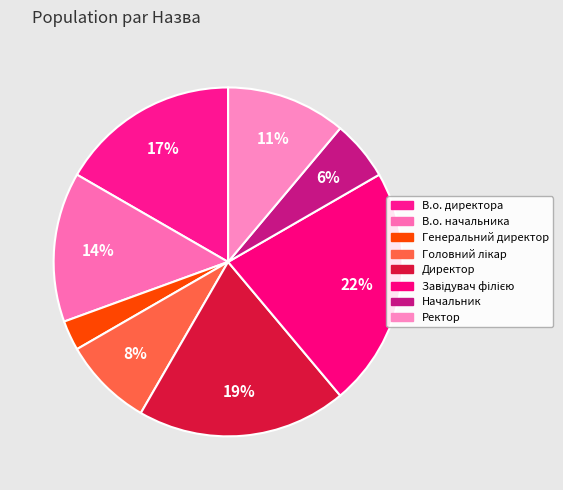

How many slices are in this pie chart?

8